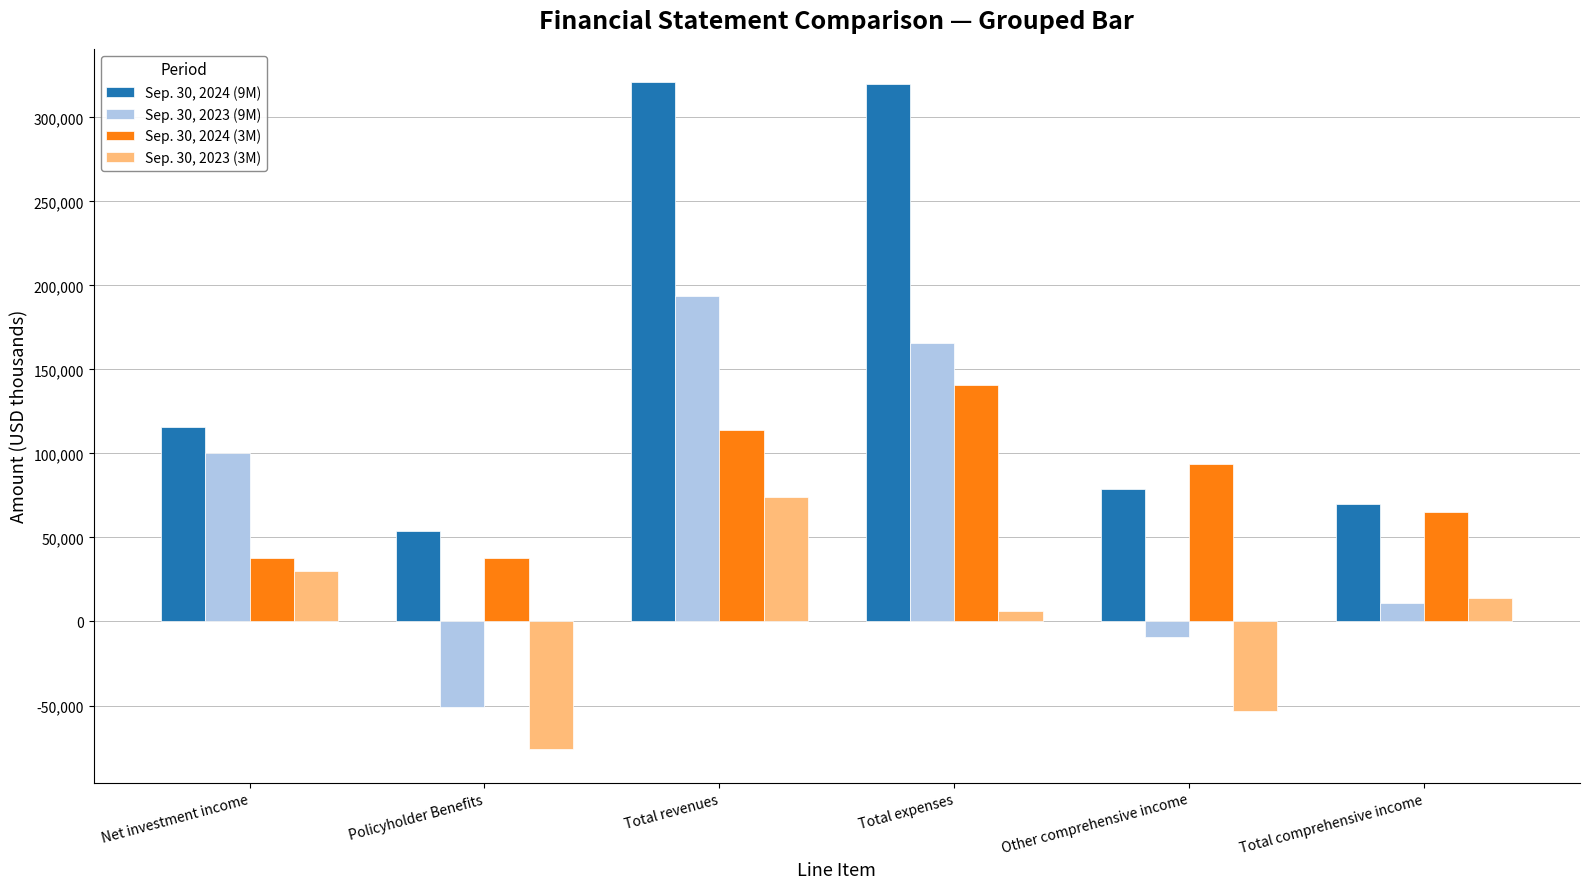

Which series has the largest total across all categories?

Sep. 30, 2024 (9M)